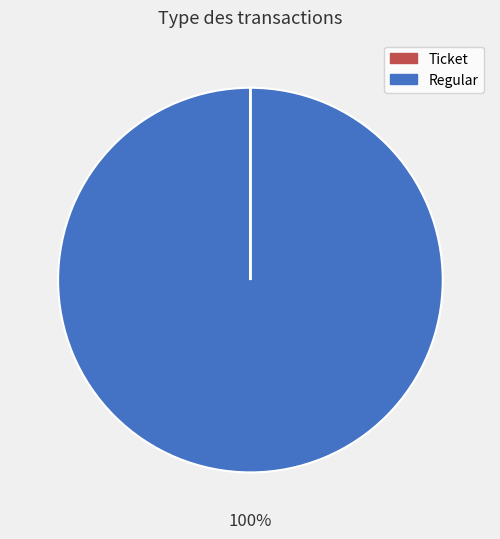

True or false: Regular accounts for 100% of the total.

True